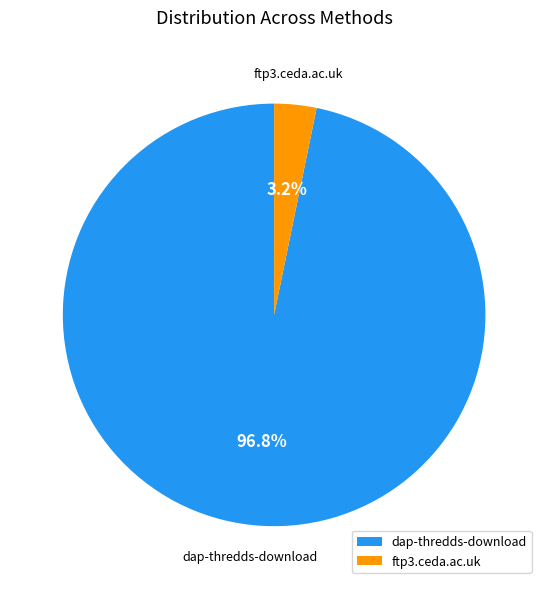

What is the smallest slice in the pie chart?

ftp3.ceda.ac.uk